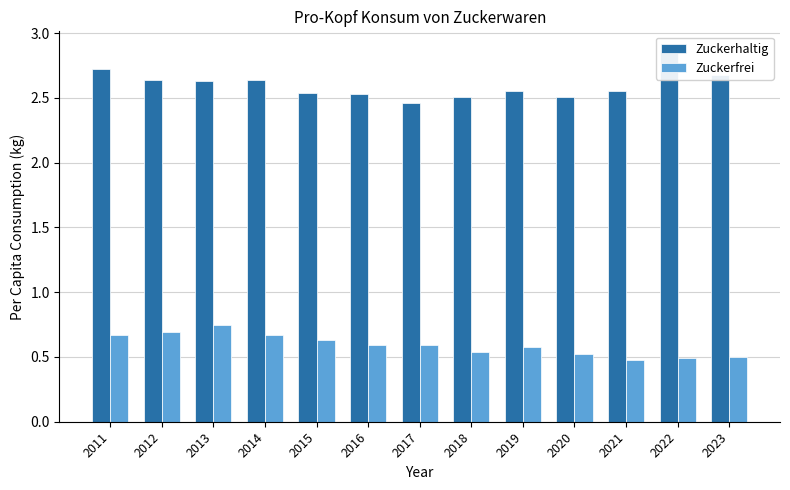

What is the value of the Zuckerhaltig bar at the 11th from the left?

2.5